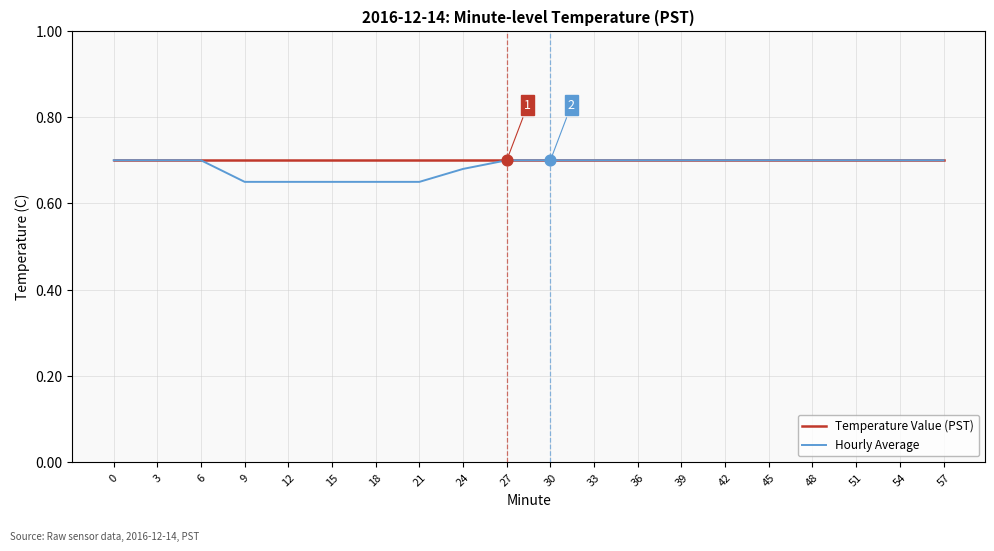

Which series has the largest range (max minus min)?

Hourly Average